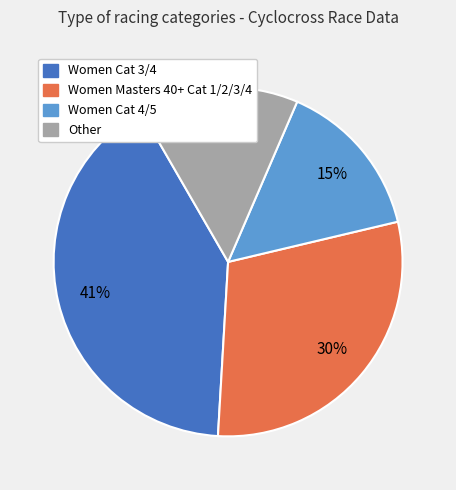

What percentage is the Other slice, to the nearest percent?

15%